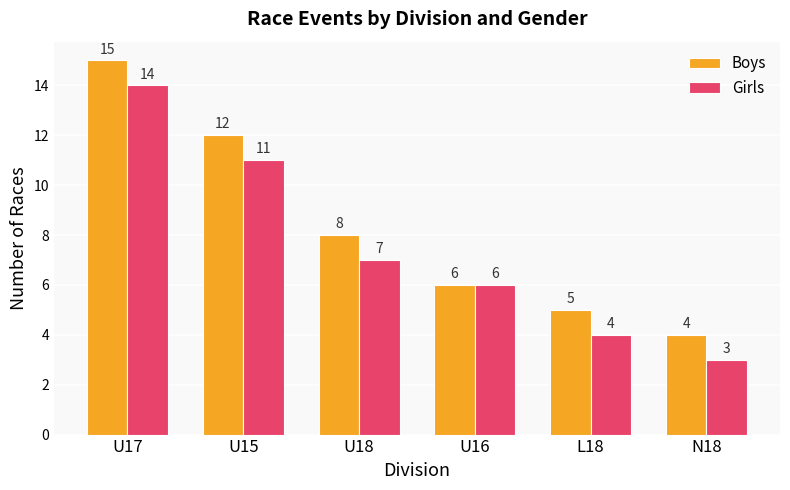

Between U18 and U16, which series saw the biggest shift?

Boys